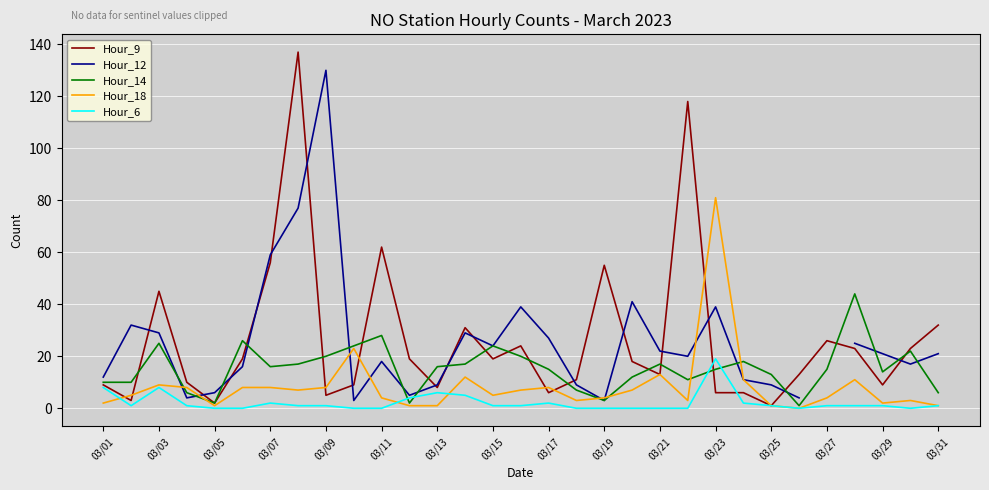

Is it true that Hour_14 equals 29 at 03/21?

False